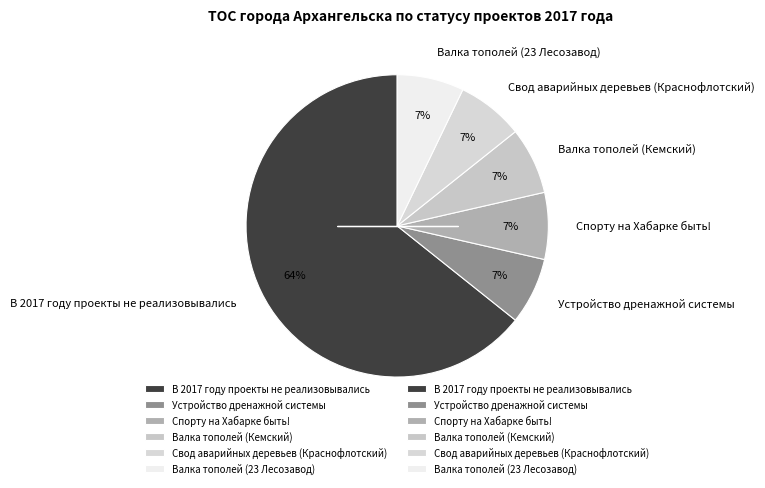

Is it true that В 2017 году проекты не реализовывались is 64% of the pie?

True